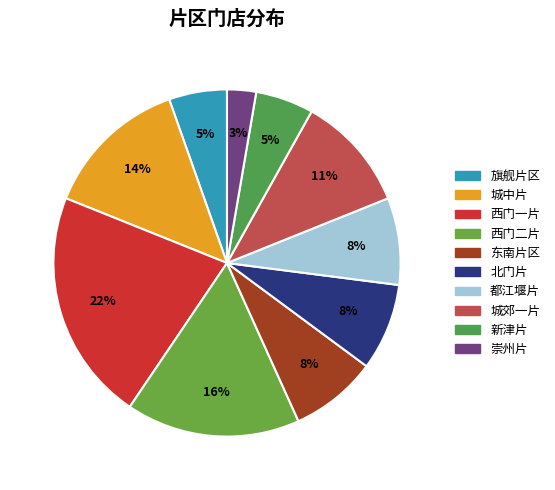

Which category has the biggest portion of the pie?

西门一片